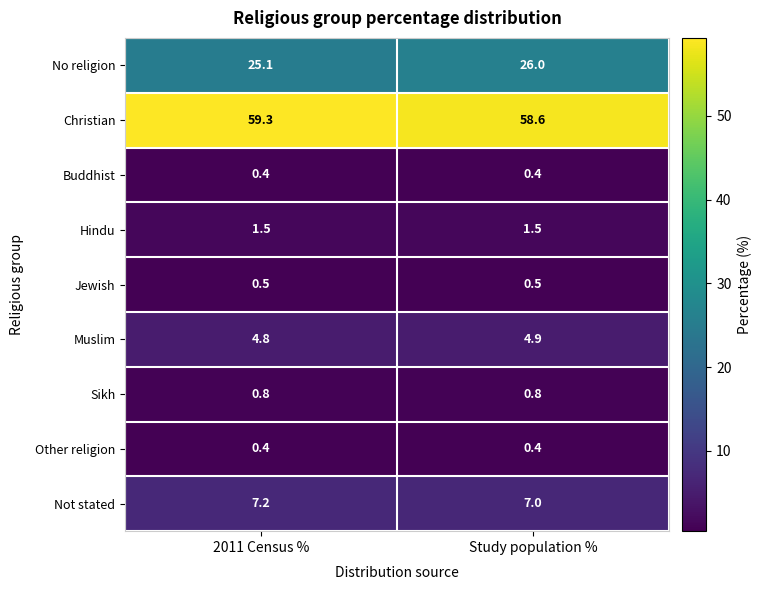

What is the sum of all Not stated values?

14.2